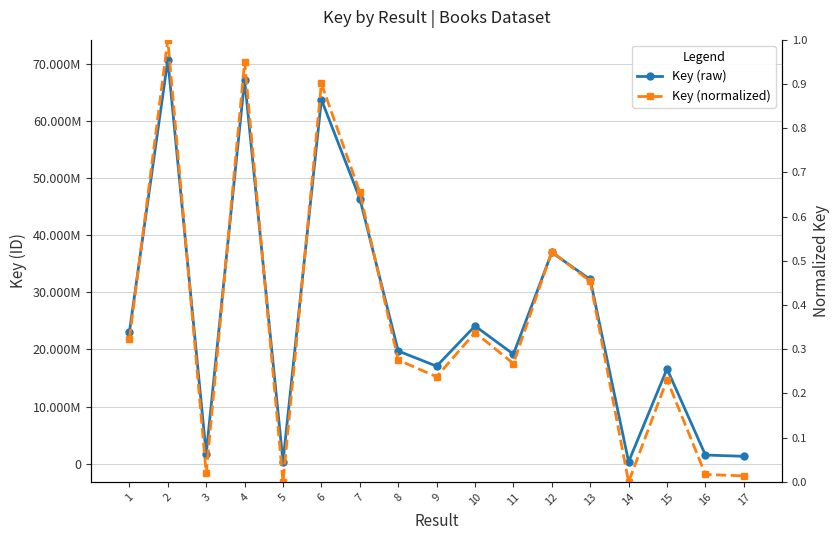

Rank the series at 6 from lowest to highest value.

Key (normalized), Key (raw)